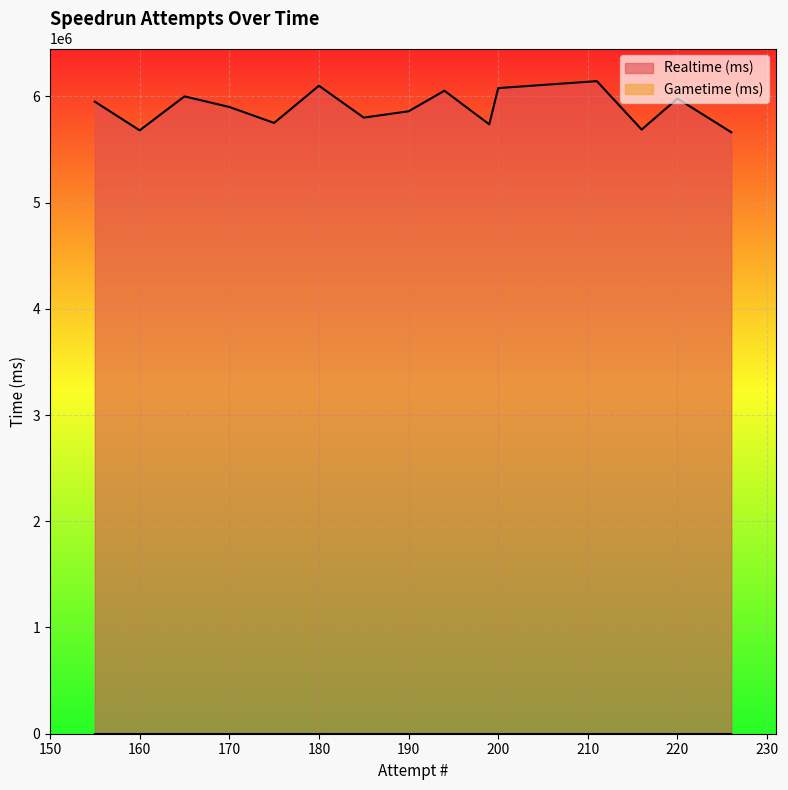

List the series in order of their peak value, highest first.

Realtime (ms), Gametime (ms)